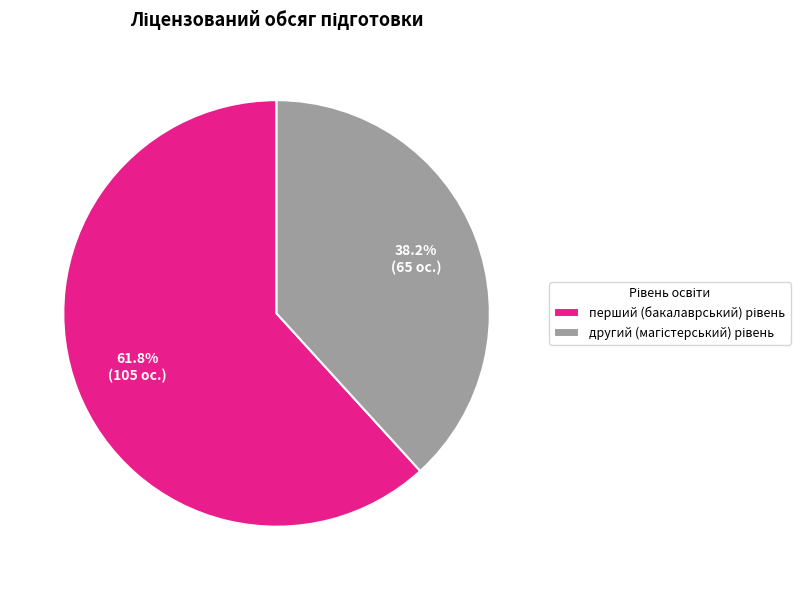

Is there a majority slice in this chart?

Yes